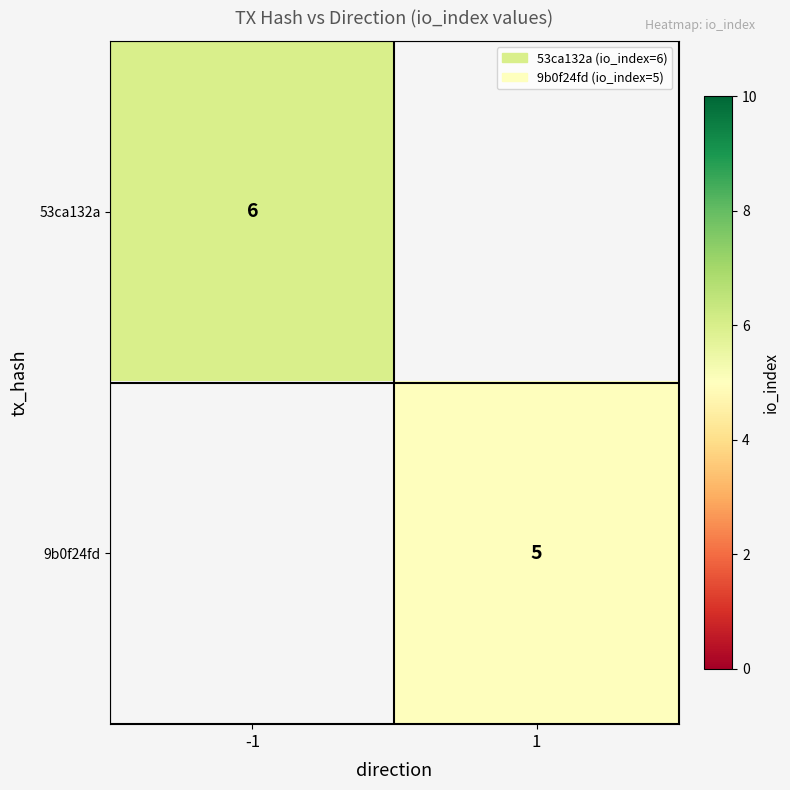

The value of 53ca132a at -1 is 6. True or false?

True